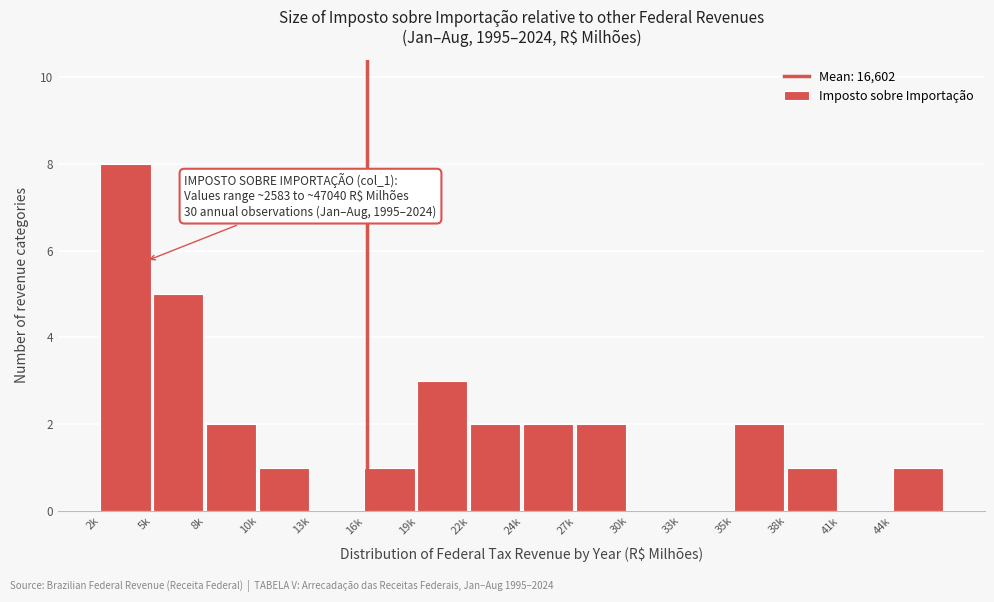

Reading left to right, list all the values displayed in this chart.

2k=8	5k=5	8k=2	10k=1	13k=0	16k=1	19k=3	22k=2	24k=2	27k=2	30k=0	33k=0	35k=2	38k=1	41k=0	44k=1